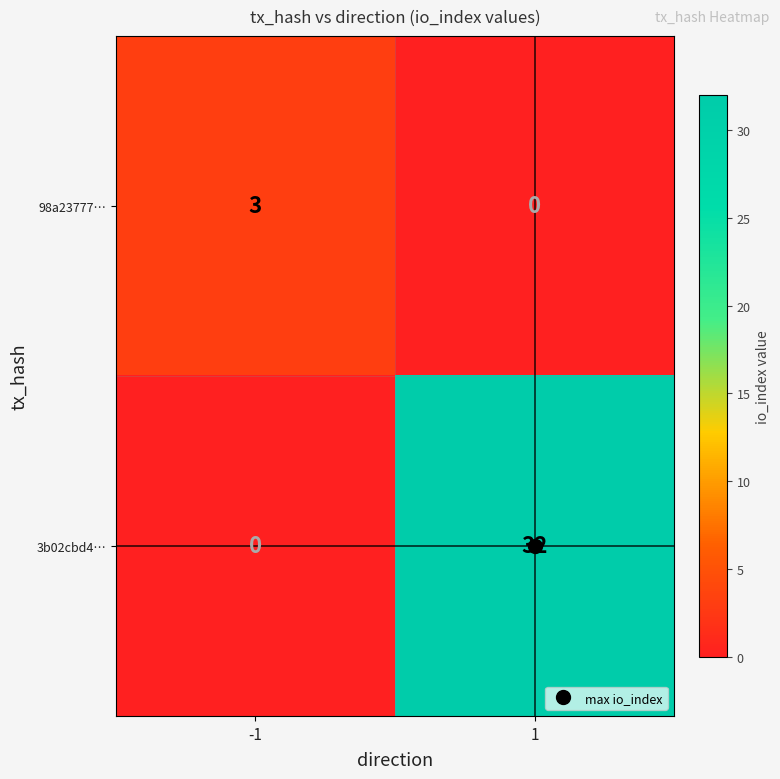

At how many categories does at least one series exceed 8?

1